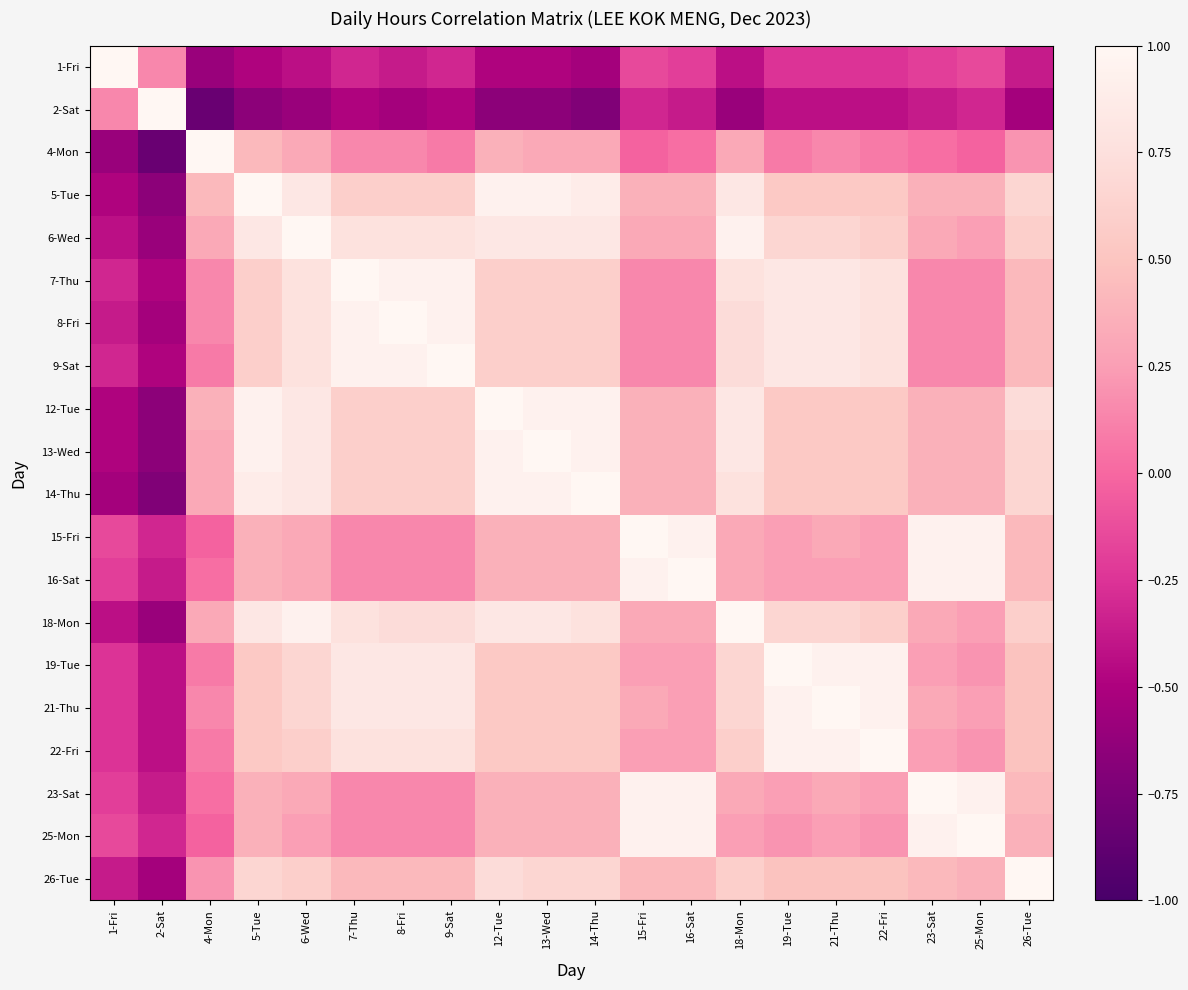

How many series are shown in this chart?

20